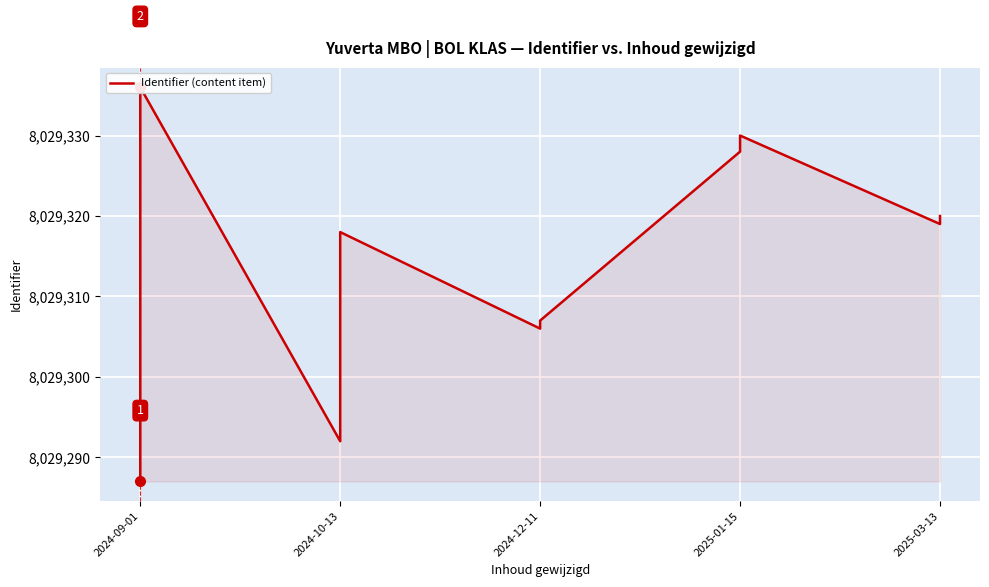

True or false: the data shows 11786788 at 2024-09-01.

False